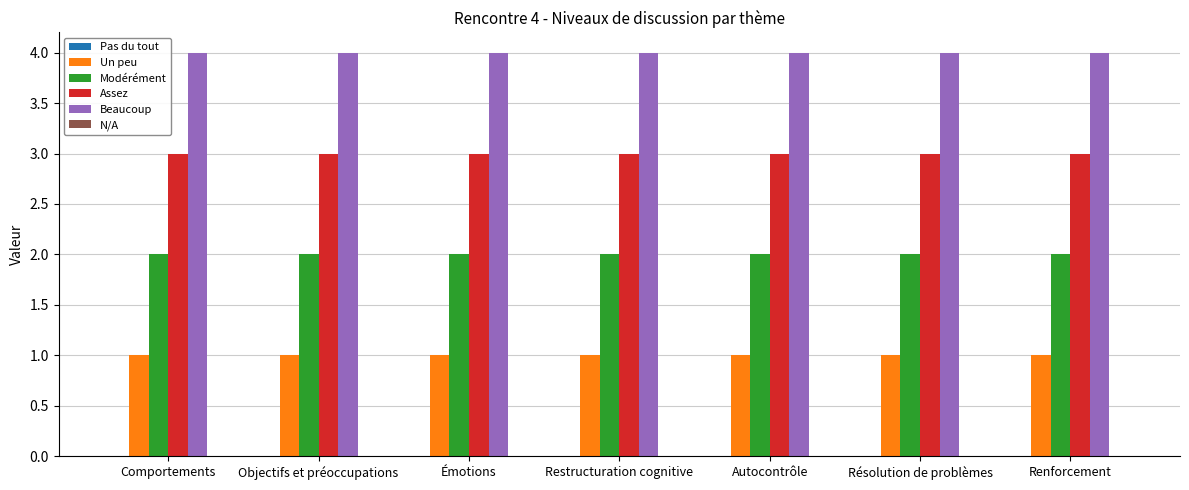

What is the highest value of the Beaucoup series?

4